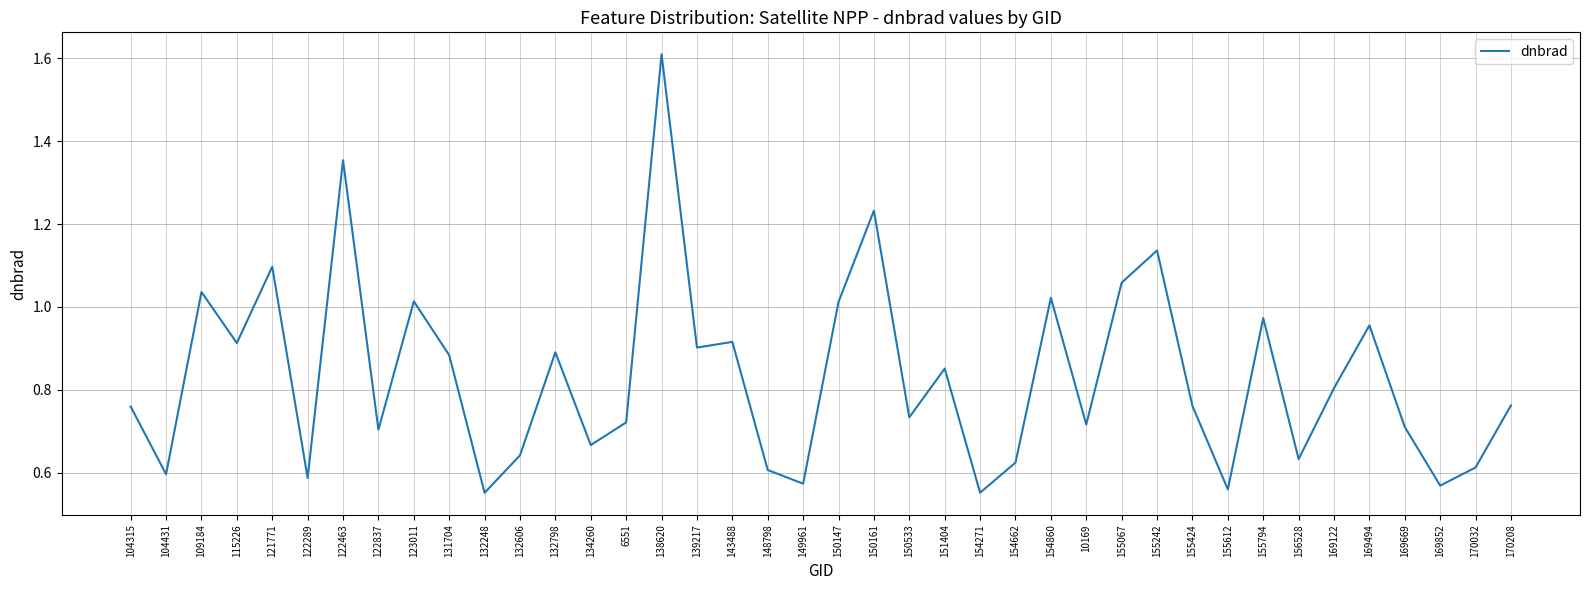

What position from the left is 169494?

36